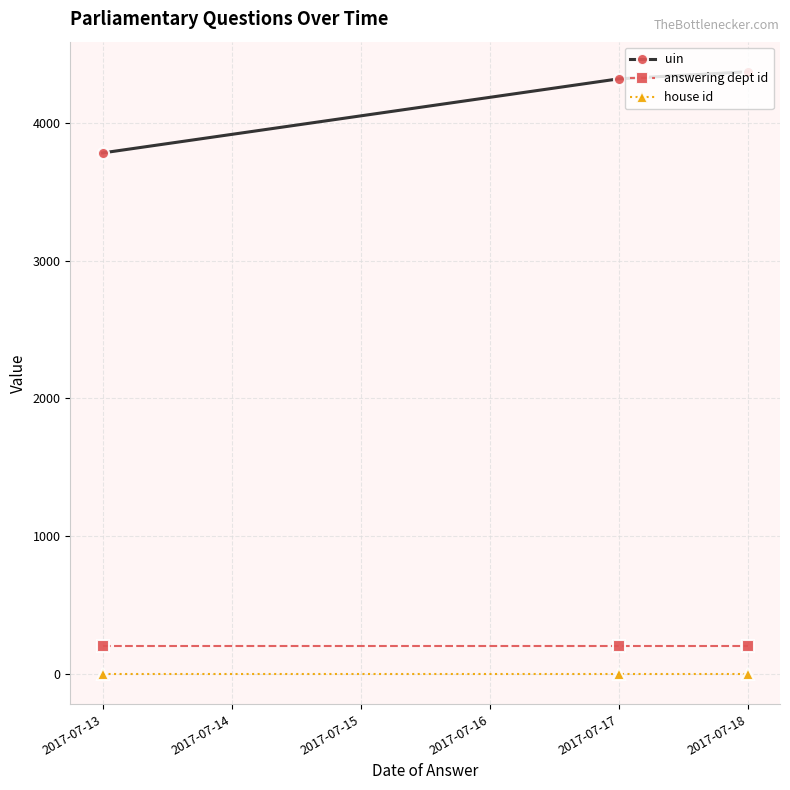

Which series has the largest total across all categories?

uin